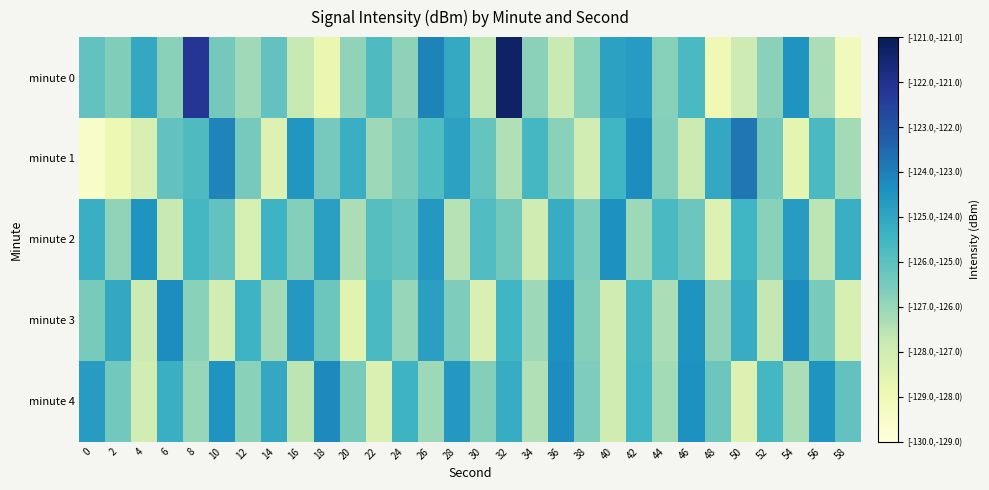

Which has a higher value, 50 or 58?

50